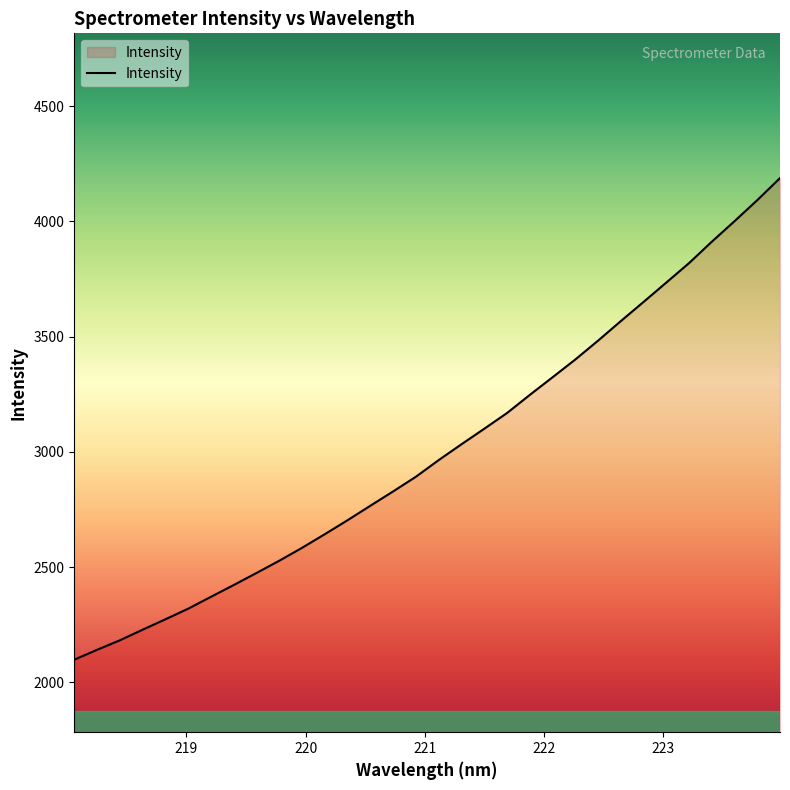

What is the difference between the maximum and minimum values?

2090.1